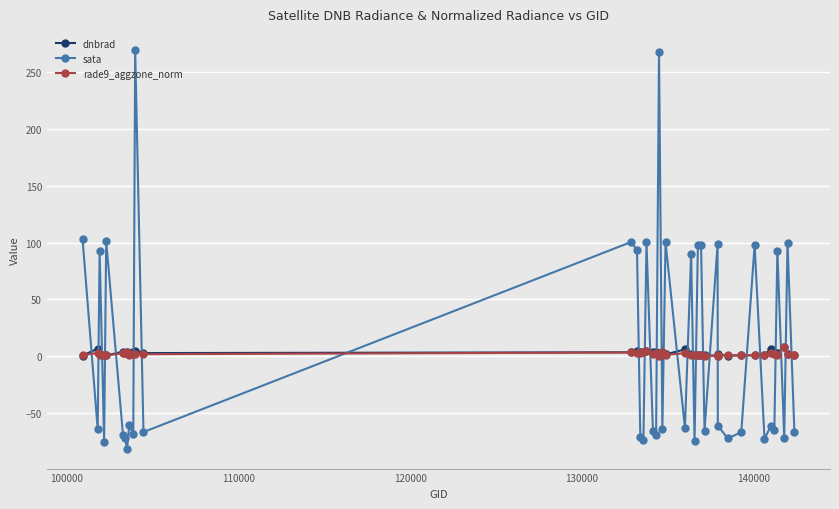

At how many categories does at least one series exceed 85?

16